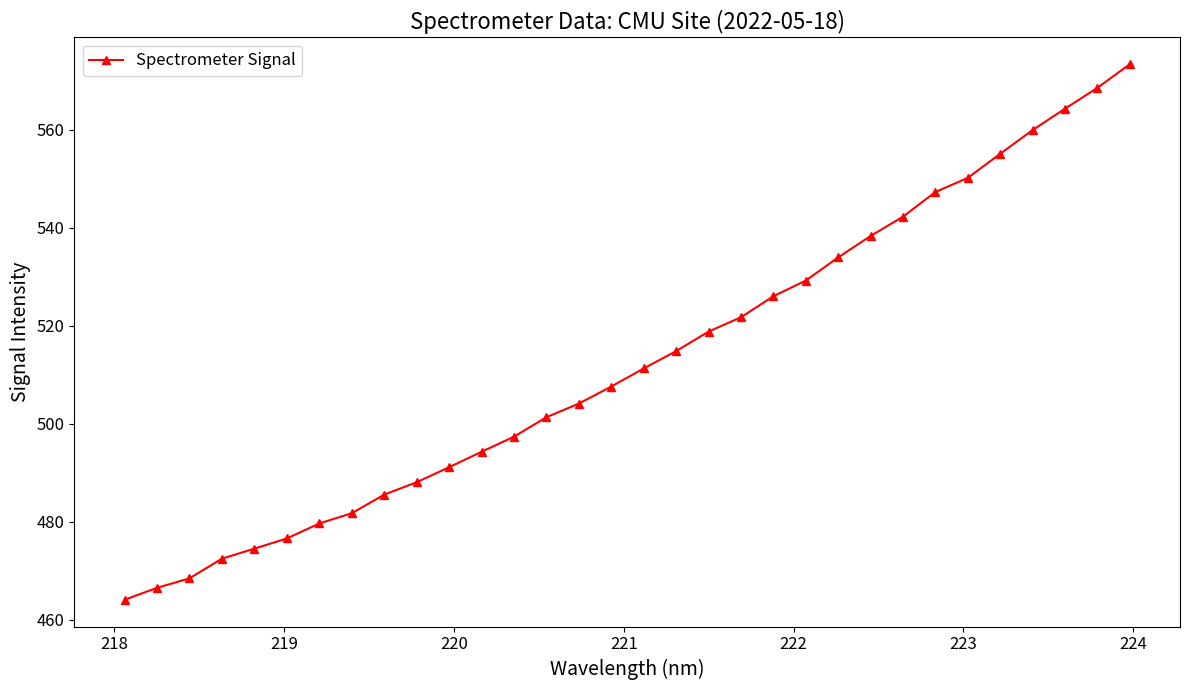

What is the value of the 5th point from the left?

474.5